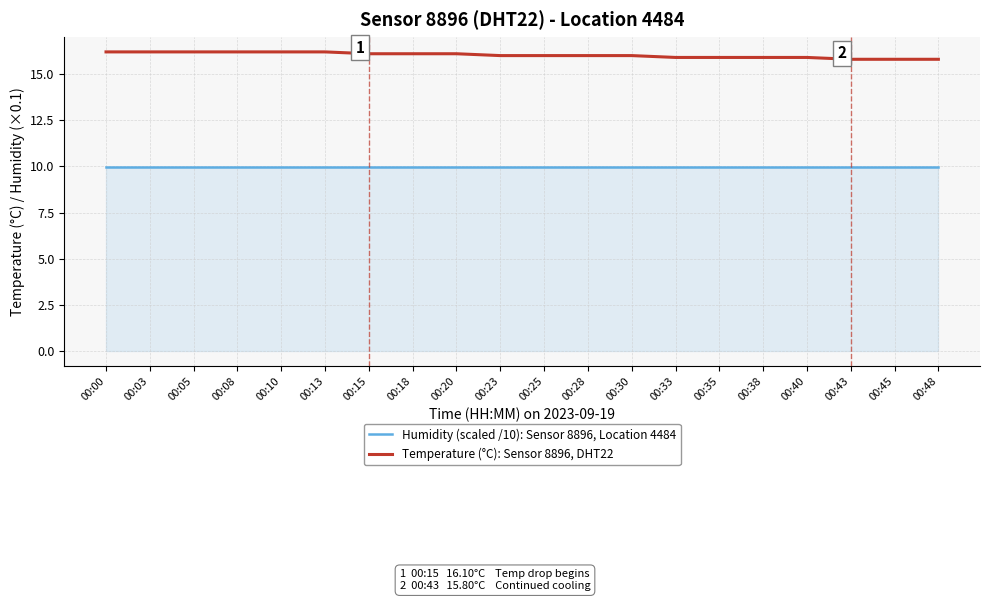

What is the total value across all series at 00:40?

25.9